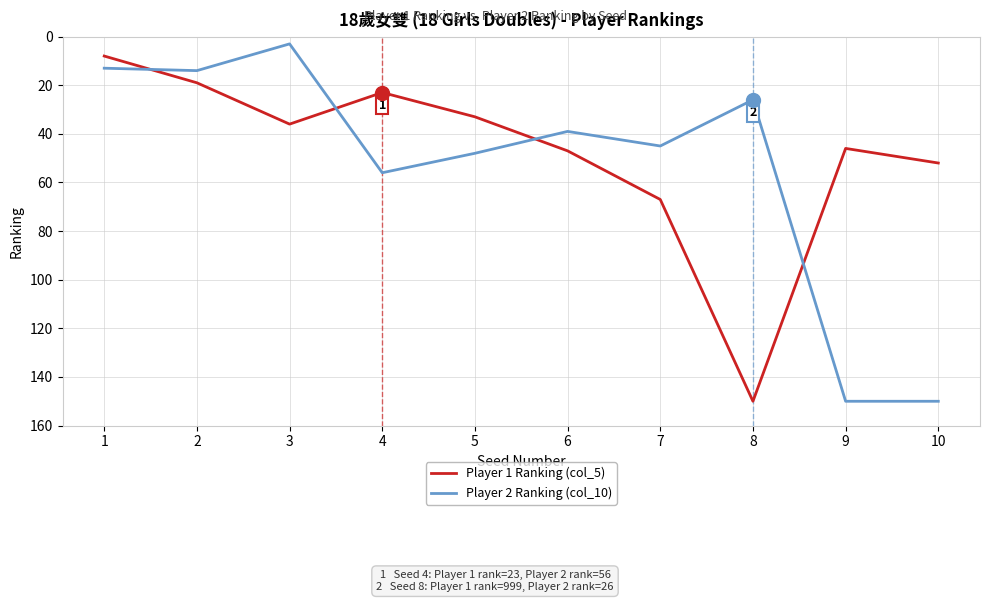

What is the sum of the Player 2 Ranking (col_10) values at 8 and 6?

65